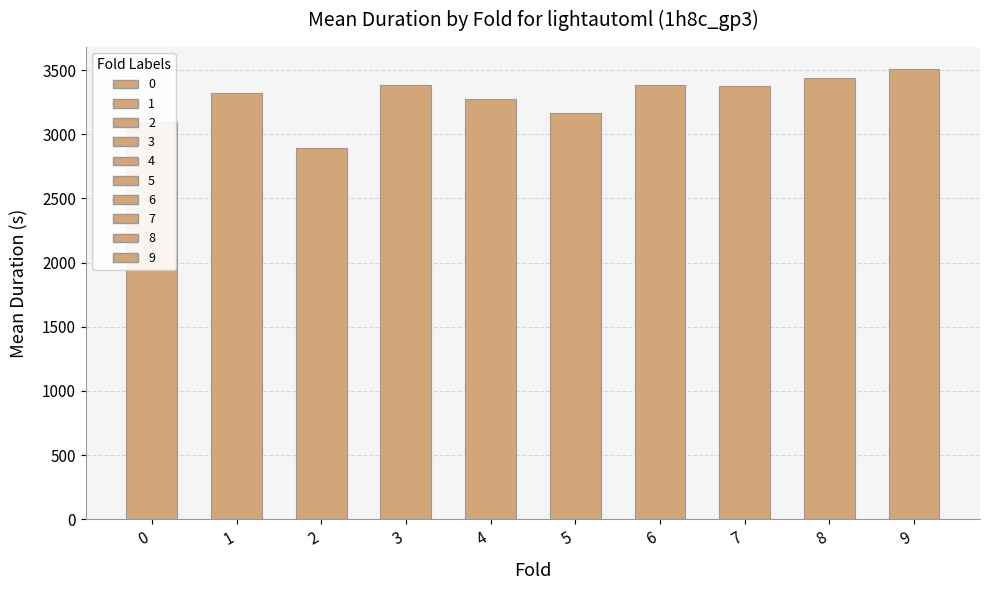

The chart shows a value of 4326.7 at 1. True or false?

False